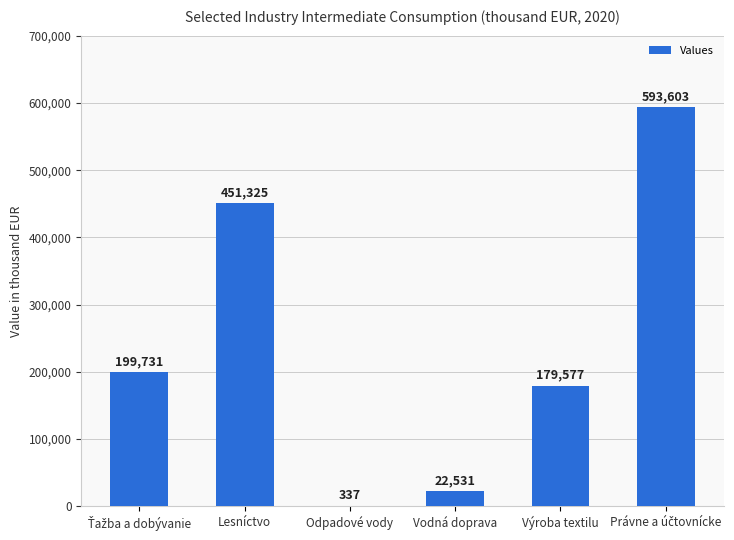

Count the number of data series in this chart.

1